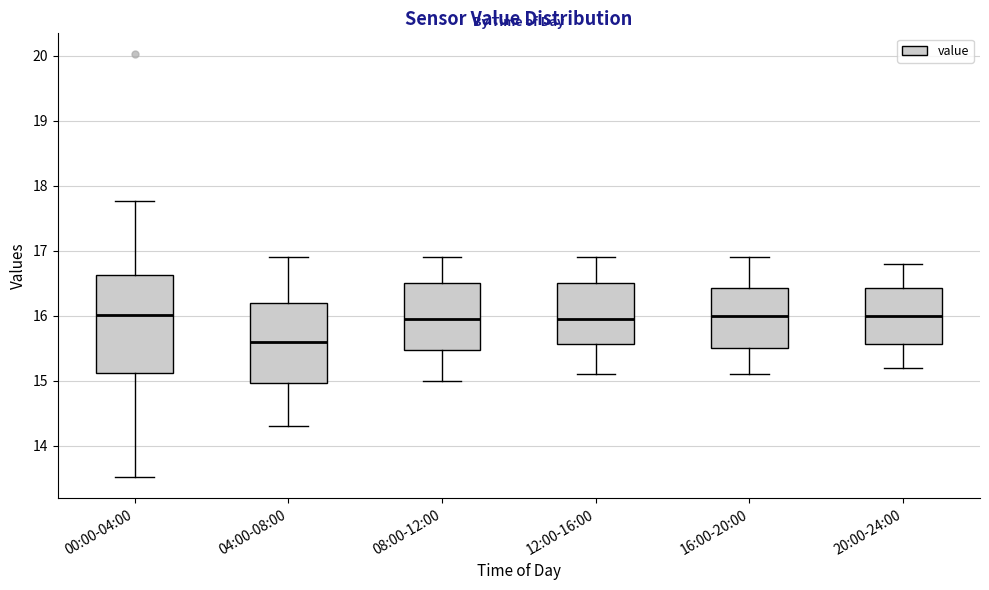

Reading left to right, read every box against the y-axis: the position of its median line, the range the box covers, and the ends of its whiskers. The values are not printed on the chart, so give them approximately, as read against the axis.

00:00-04:00: median 16.0, box 15.1 to 16.6, whiskers 13.5 to 17.8
04:00-08:00: median 15.6, box 15.0 to 16.2, whiskers 14.3 to 16.9
08:00-12:00: median 16.0, box 15.5 to 16.5, whiskers 15.0 to 16.9
12:00-16:00: median 16.0, box 15.6 to 16.5, whiskers 15.1 to 16.9
16:00-20:00: median 16.0, box 15.5 to 16.4, whiskers 15.1 to 16.9
20:00-24:00: median 16.0, box 15.6 to 16.4, whiskers 15.2 to 16.8